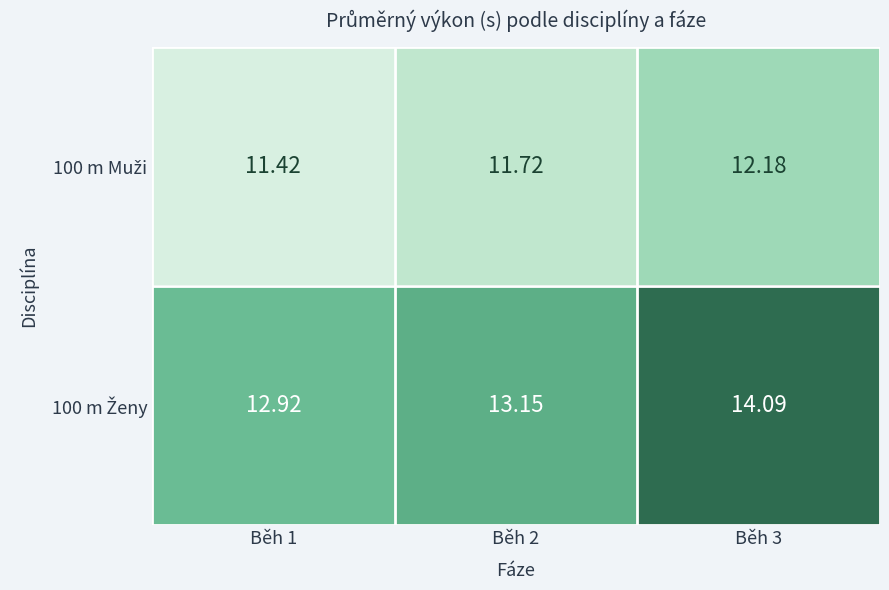

Count the number of data series in this chart.

2